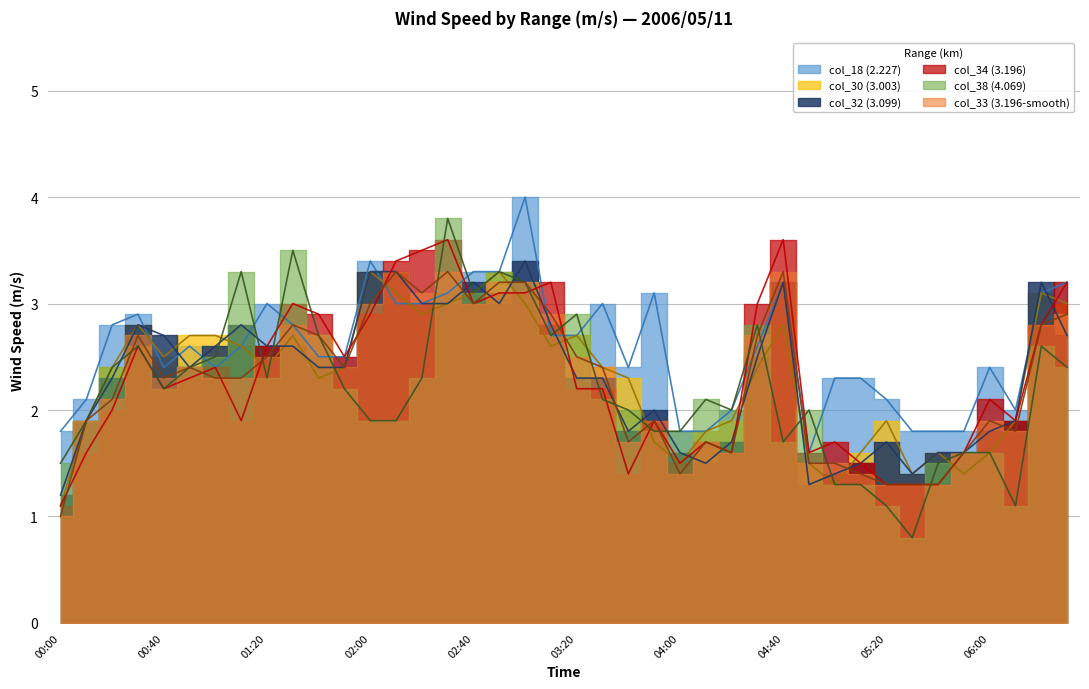

What is the approximate value of col_18 (2.227) at 02:40?

3.3